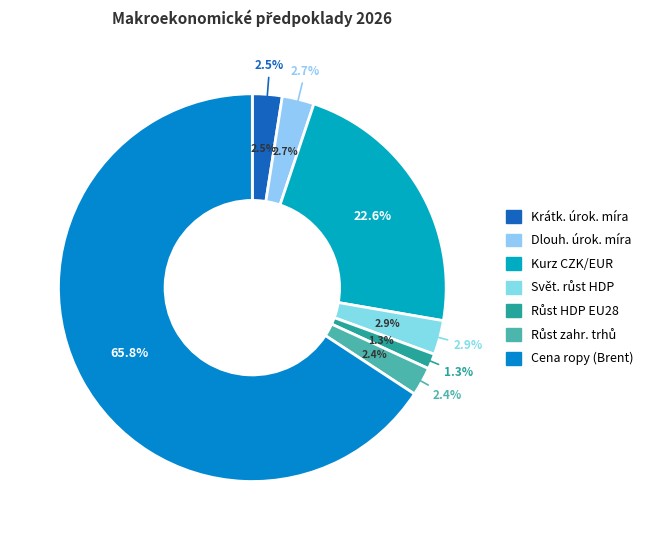

To the nearest percent, what is the combined percentage of Růst HDP v EU28 and Růst na hlavních zahraničních trzích?

4%